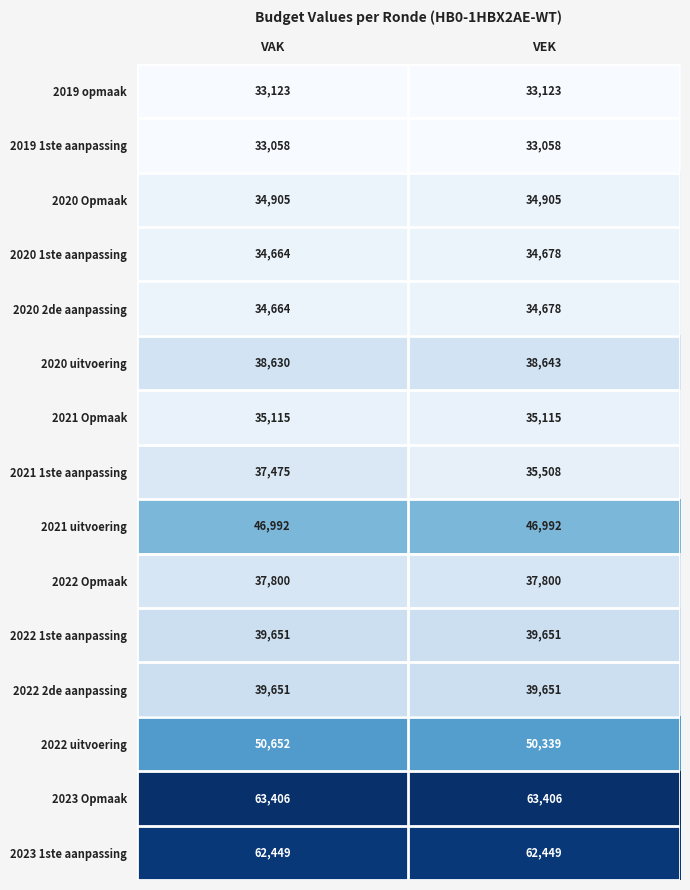

Which category has the lowest value in the 2022 uitvoering series?

VEK